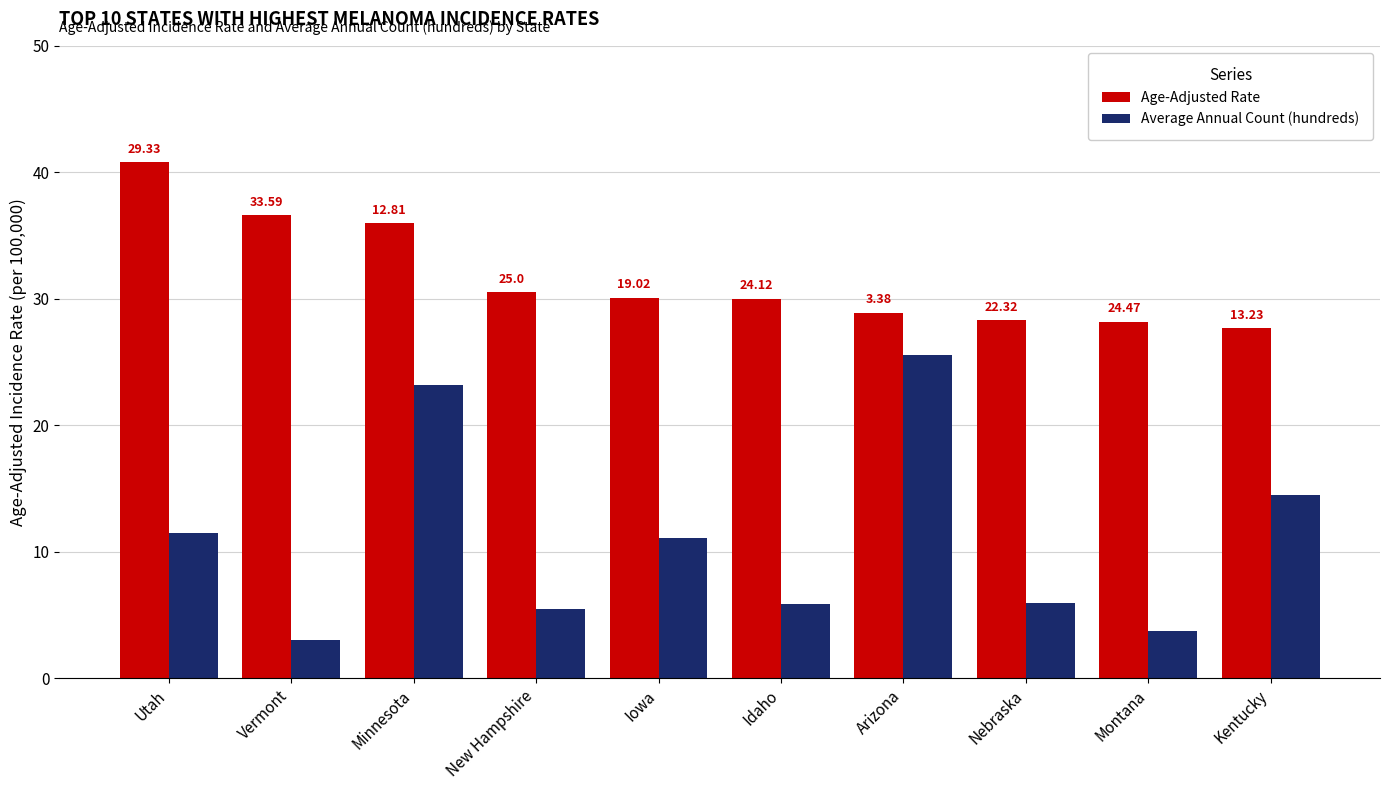

What is the sum of all Average Annual Count (hundreds) values?

109.8